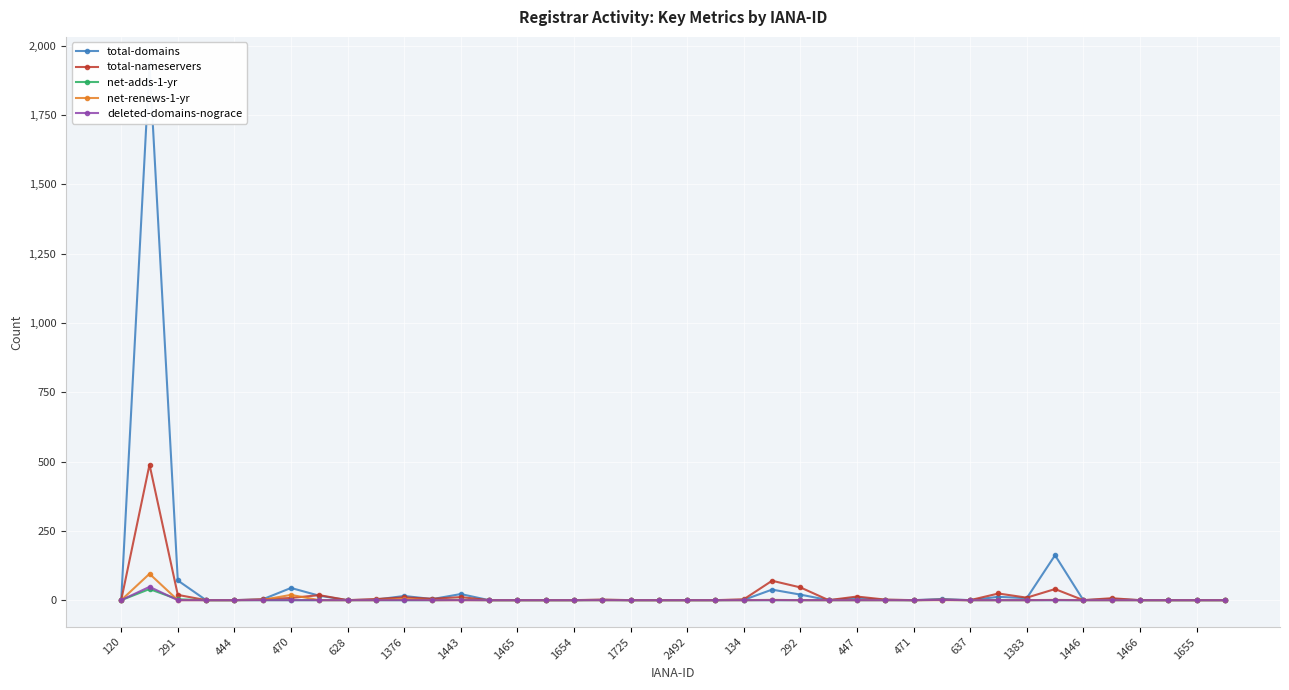

Reading right to left, list all the values displayed in this chart.

total-domains: 0	0	0	0	4	0	162	7	12	0	4	0	1	8	0	20	38	1	0	0	0	0	1	0	0	0	0	22	4	15	2	0	16	44	3	0	0	71	1935	0
total-nameservers: 0	0	0	0	7	0	40	9	24	0	2	0	2	13	0	46	70	3	0	0	0	0	2	0	0	0	0	11	5	10	4	0	18	8	3	0	0	19	489	0
net-adds-1-yr: 0	0	0	0	0	0	0	0	0	0	1	0	0	0	0	0	0	0	0	0	0	0	0	0	0	0	0	1	0	0	0	0	0	0	0	0	0	3	40	0
net-renews-1-yr: 0	0	0	0	0	0	1	0	0	0	0	0	0	0	0	0	1	0	0	0	0	0	0	0	0	0	0	0	0	4	0	0	0	19	1	0	0	0	95	0
deleted-domains-nograce: 0	0	0	0	0	0	0	0	0	0	1	0	0	0	0	0	0	0	0	0	0	0	0	0	0	0	0	0	0	0	0	0	0	0	0	0	0	0	48	0